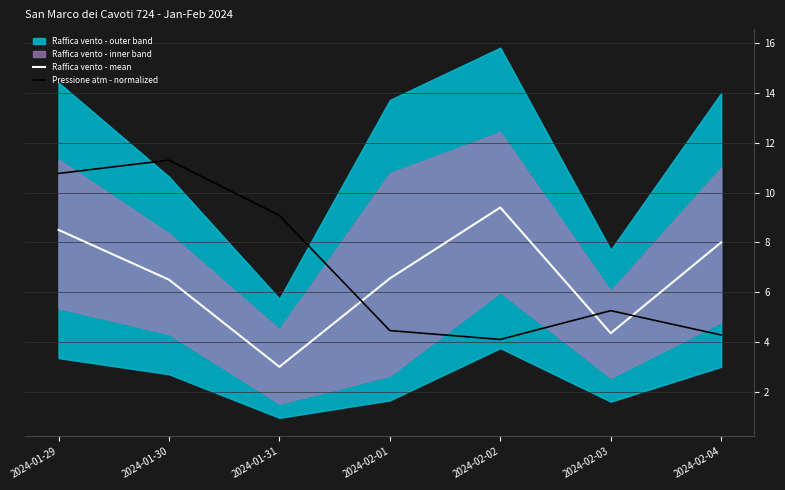

What is the label of the 3rd point from the left?

2024-01-31